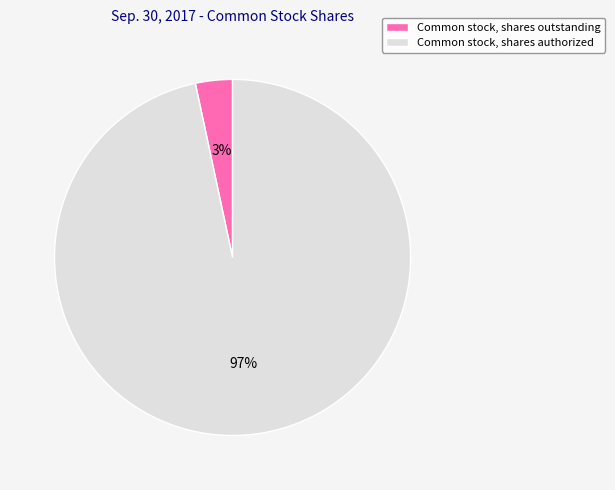

Which category has the smallest portion of the pie?

Common stock, shares outstanding